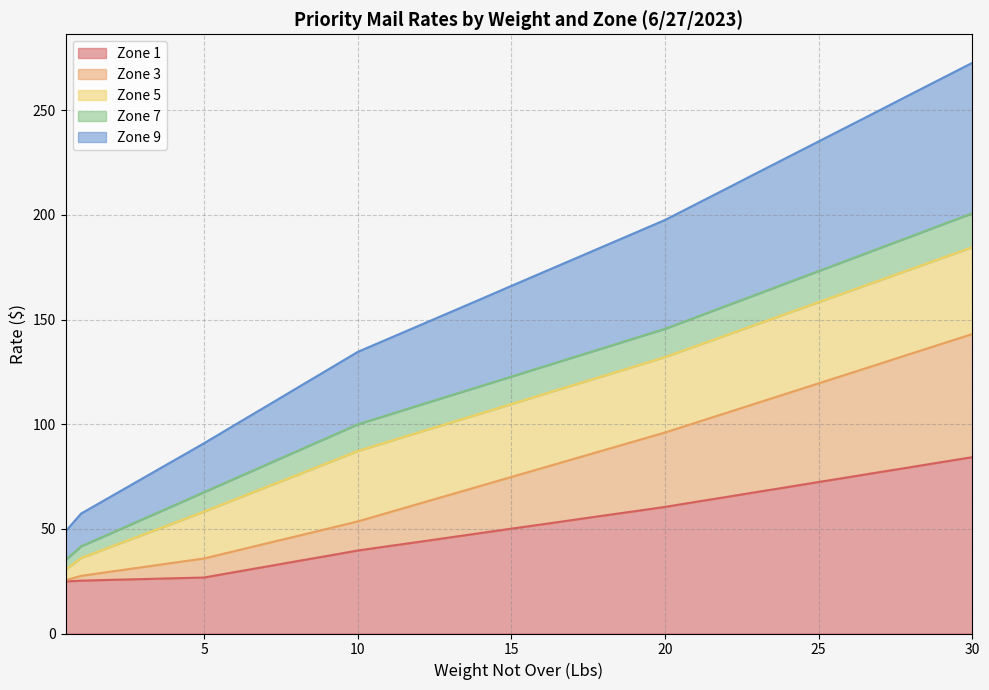

What is the minimum value for Zone 1?

24.9